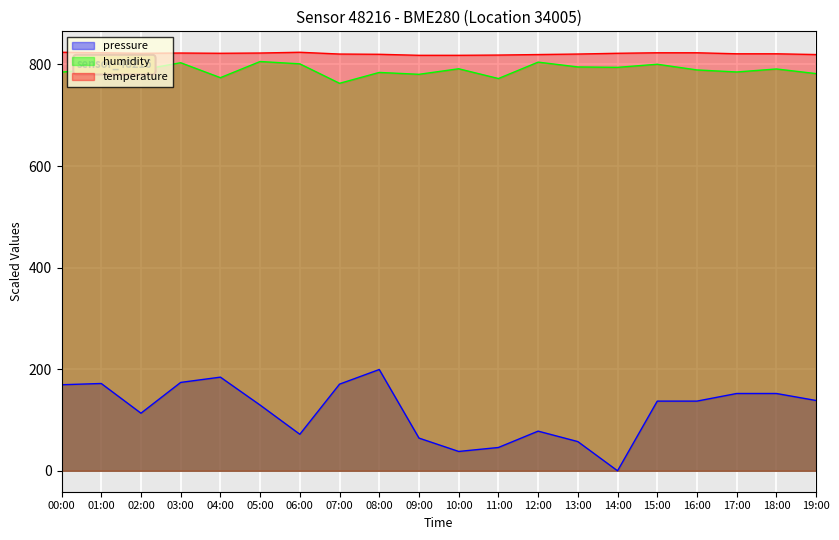

Which series has the widest spread of values?

pressure